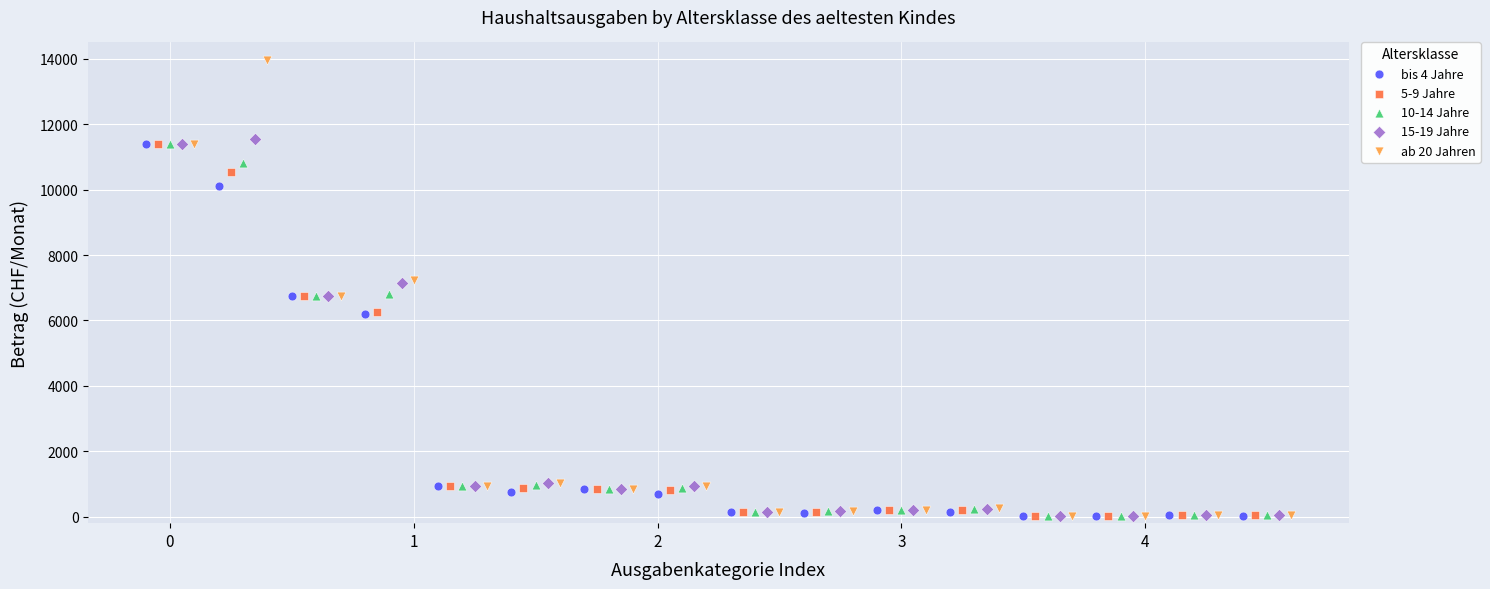

Which series reaches the maximum Y coordinate?

ab 20 Jahren